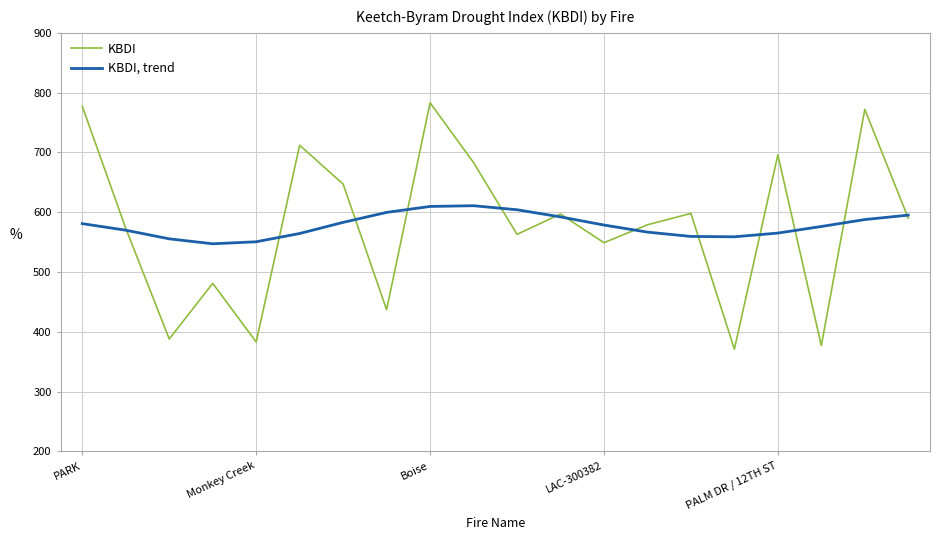

Which series has the largest range (max minus min)?

KBDI